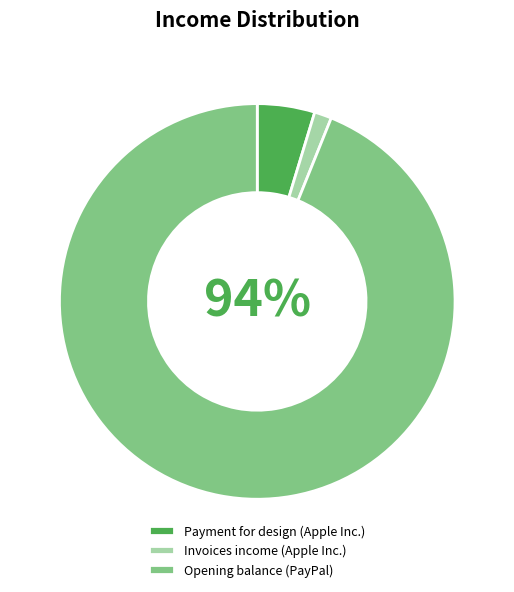

Which category has the smallest portion of the pie?

Invoices income (Apple Inc.)